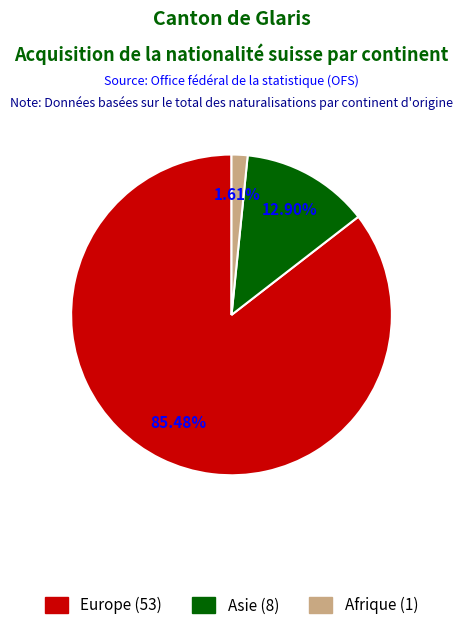

Is there a majority slice in this chart?

Yes